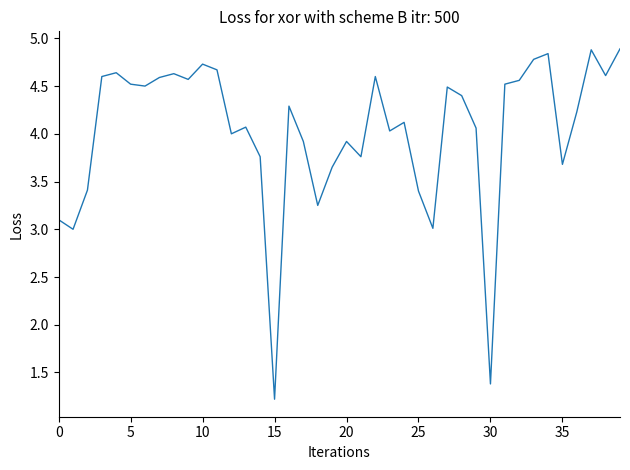

What is the smallest value displayed?

1.2